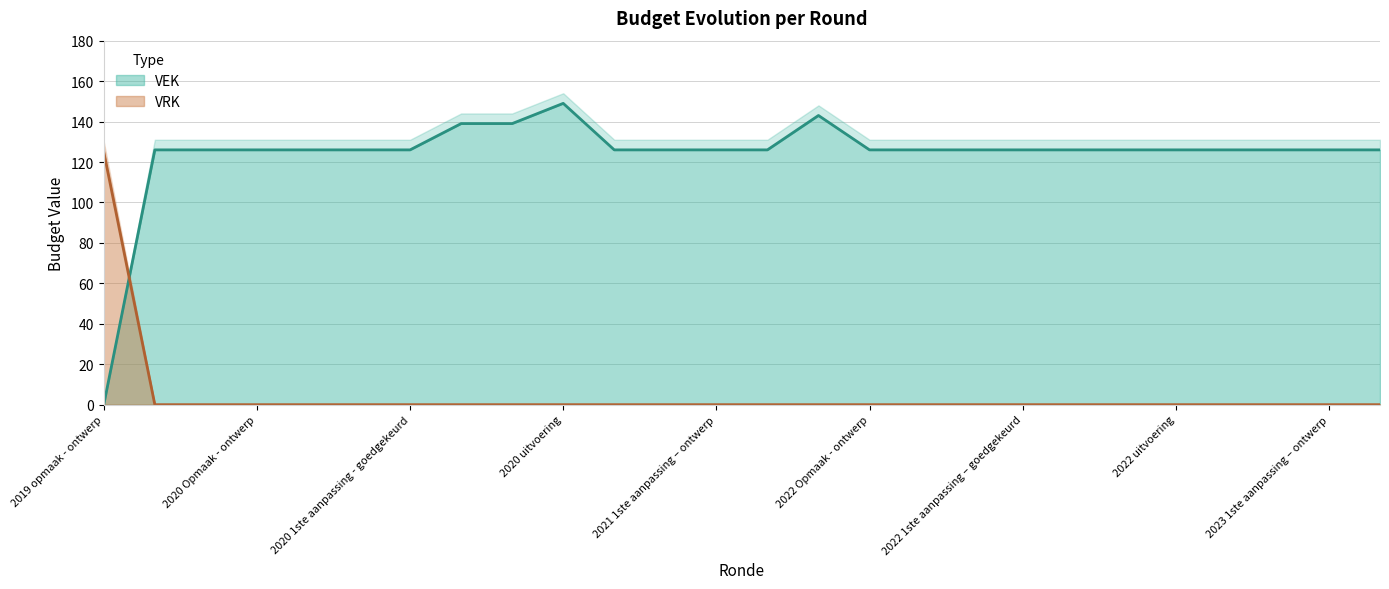

Between 2020 Opmaak - goedgekeurd and 2022 Opmaak - ontwerp, which is larger?

2020 Opmaak - goedgekeurd